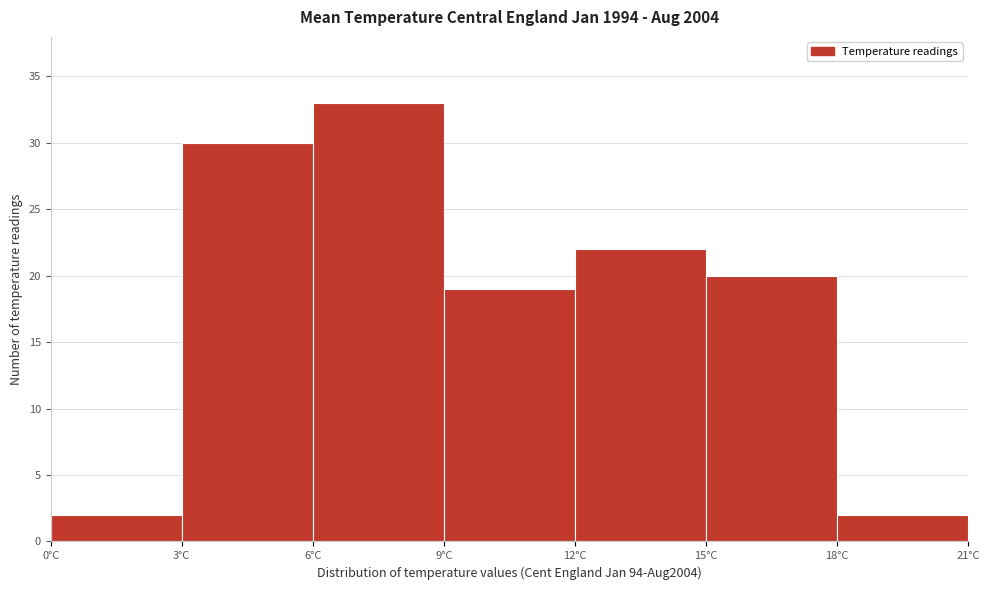

Reading left to right, list every bar in this chart as the range it spans on the x-axis followed by its height. The values are not printed on the chart, so give them approximately, as read against the axis.

0 to 3: 2
3 to 6: 30
6 to 9: 33
9 to 12: 19
12 to 15: 22
15 to 18: 20
18 to 21: 2